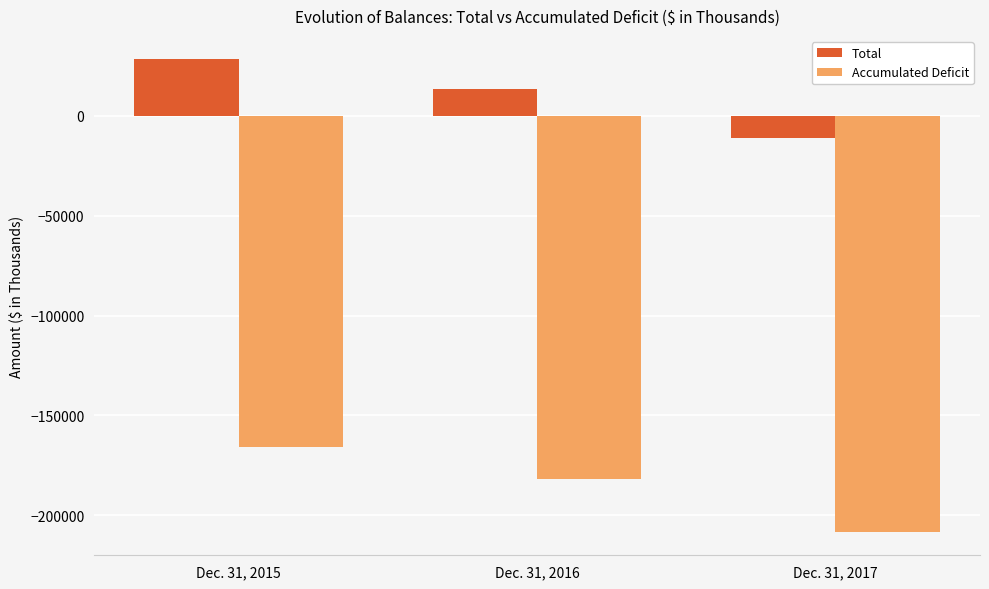

Reading right to left, extract all data points from this chart.

Total: -11268	13567	28198
Accumulated Deficit: -208187	-181773	-165565